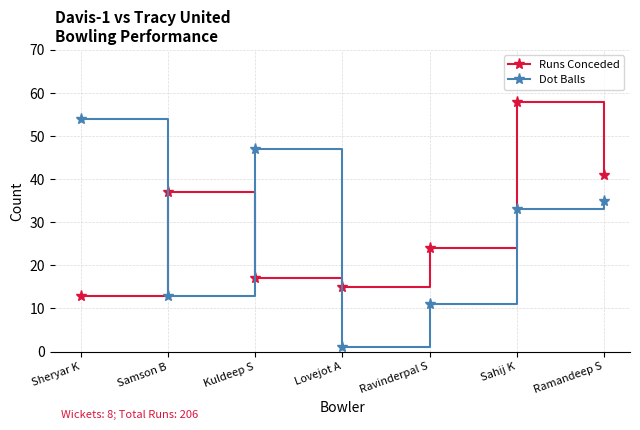

What is the highest value of the Dot Balls series?

54